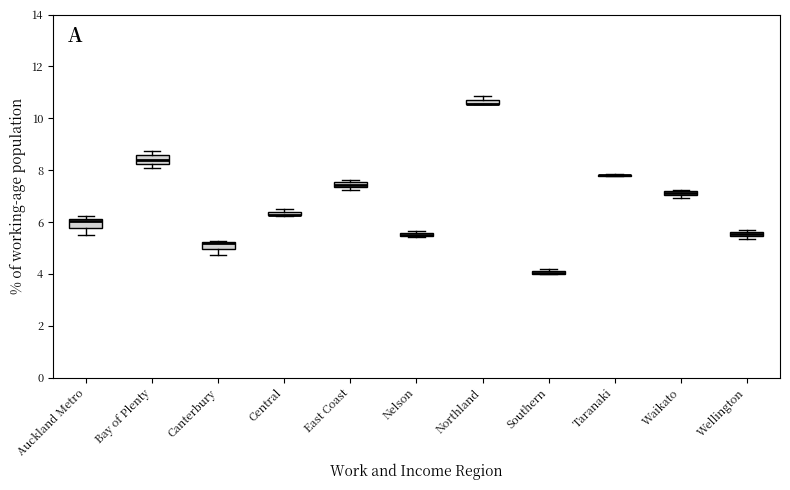

Where is the lower edge of the box for Auckland Metro on the y-axis? The values are not printed on the chart, so give them approximately, as read against the axis.

5.8